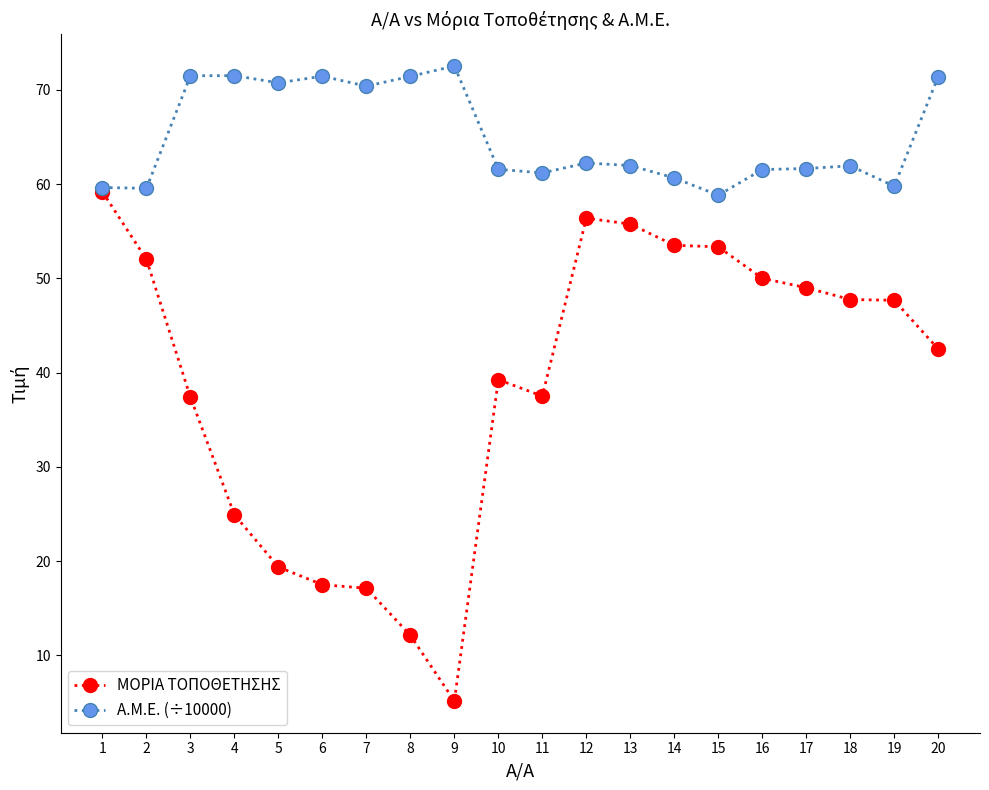

What is the difference between the maximum and minimum values in the ΜΟΡΙΑ ΤΟΠΟΘΕΤΗΣΗΣ series?

54.0